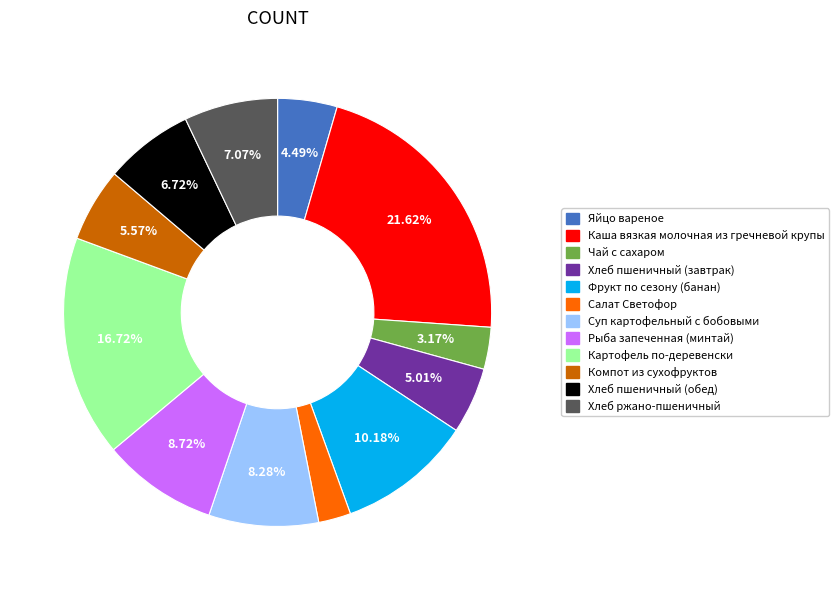

Which slice is the largest?

Каша вязкая молочная из гречневой крупы